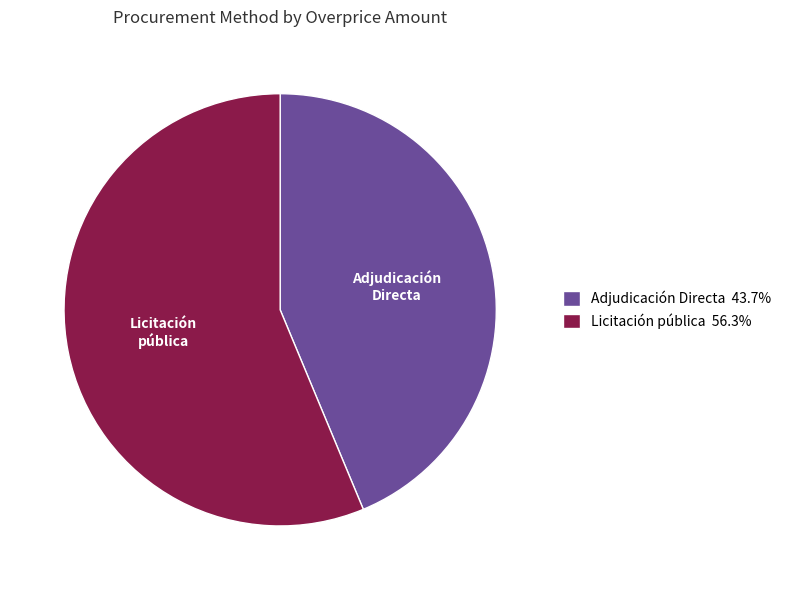

What is the largest slice in the pie chart?

Licitación pública